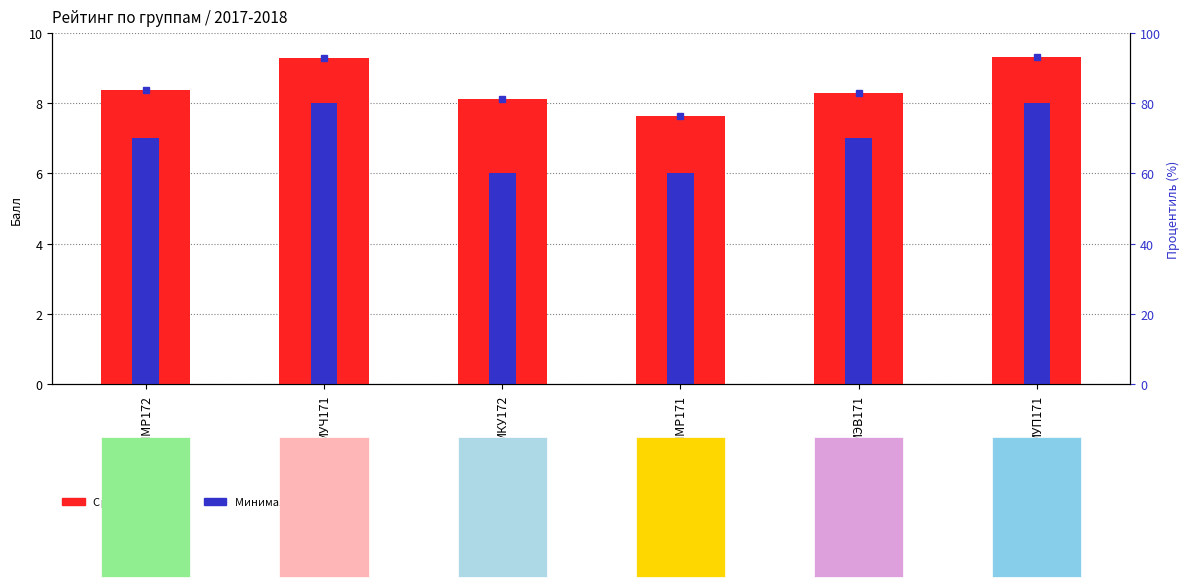

The value of Процентиль at МЭВ171 is 82.9. True or false?

True